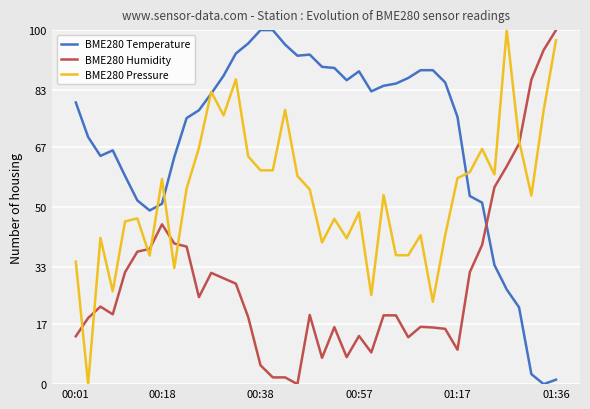

How many intersections are there between BME280 Temperature and BME280 Humidity?

1